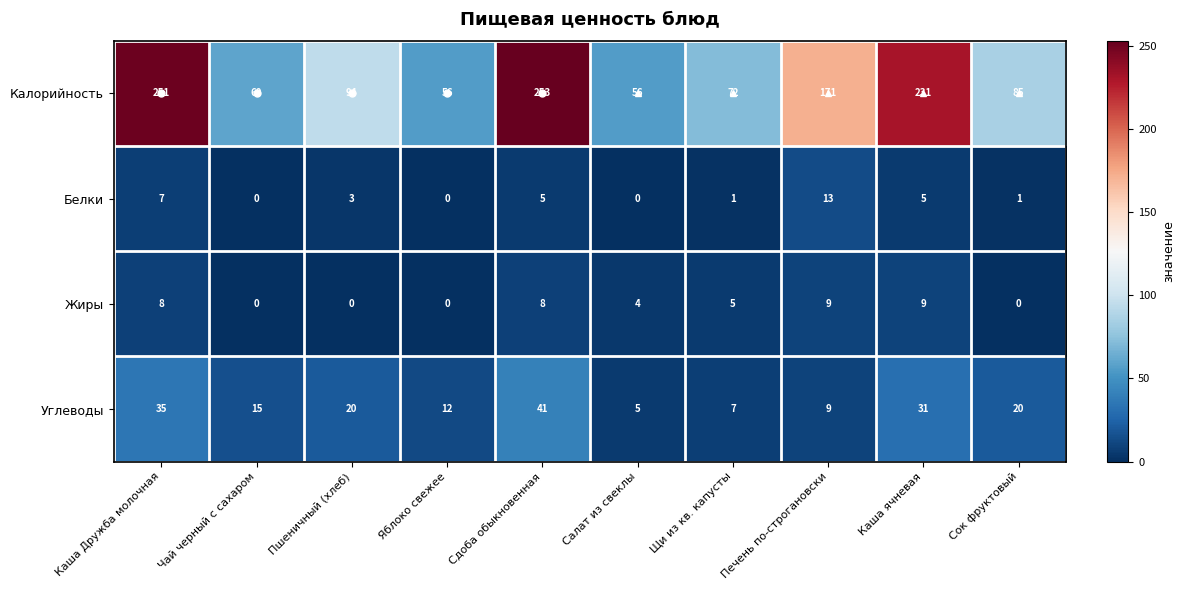

What is the difference between the second highest and minimum values in the Углеводы series?

30